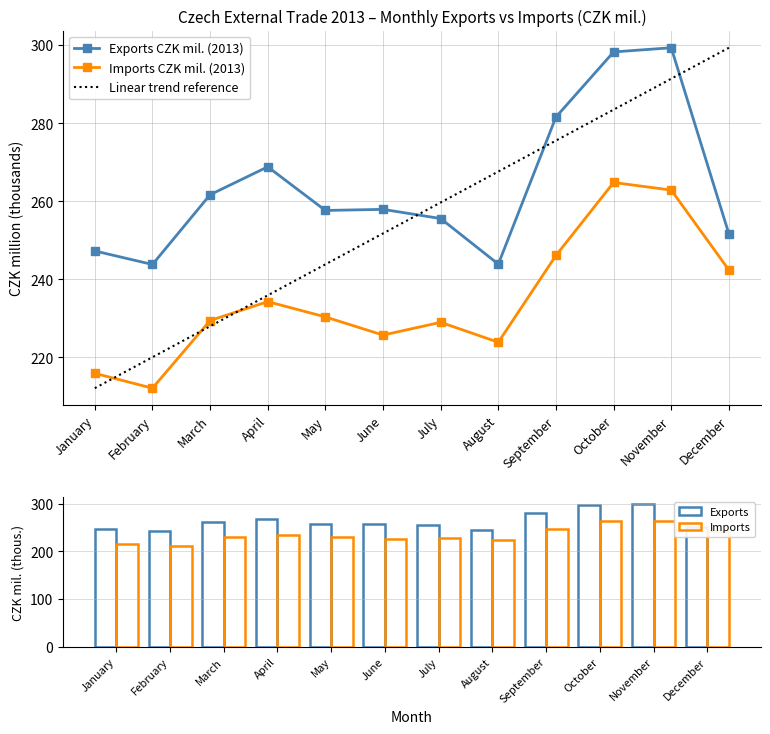

What is the spread (max minus min) of values at May?

27.3